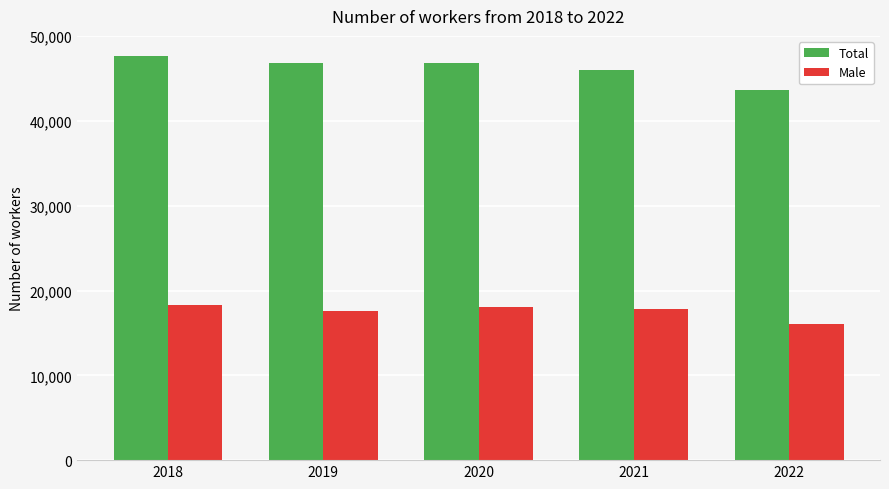

What are all the series names shown in the legend?

Total, Male